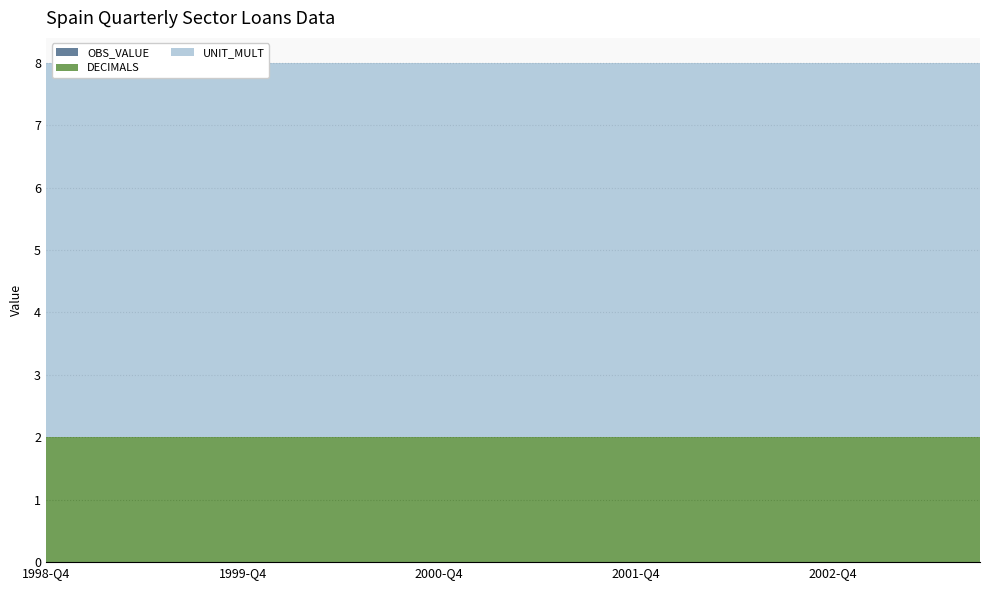

Reading left to right, transcribe all the data shown in this chart.

OBS_VALUE: 1998-Q4=0	1999-Q1=0	1999-Q2=0	1999-Q3=0	1999-Q4=0	2000-Q1=0	2000-Q2=0	2000-Q3=0	2000-Q4=0	2001-Q1=0	2001-Q2=0	2001-Q3=0	2001-Q4=0	2002-Q1=0	2002-Q2=0	2002-Q3=0	2002-Q4=0	2003-Q1=0	2003-Q2=0	2003-Q3=0
DECIMALS: 1998-Q4=2	1999-Q1=2	1999-Q2=2	1999-Q3=2	1999-Q4=2	2000-Q1=2	2000-Q2=2	2000-Q3=2	2000-Q4=2	2001-Q1=2	2001-Q2=2	2001-Q3=2	2001-Q4=2	2002-Q1=2	2002-Q2=2	2002-Q3=2	2002-Q4=2	2003-Q1=2	2003-Q2=2	2003-Q3=2
UNIT_MULT: 1998-Q4=6	1999-Q1=6	1999-Q2=6	1999-Q3=6	1999-Q4=6	2000-Q1=6	2000-Q2=6	2000-Q3=6	2000-Q4=6	2001-Q1=6	2001-Q2=6	2001-Q3=6	2001-Q4=6	2002-Q1=6	2002-Q2=6	2002-Q3=6	2002-Q4=6	2003-Q1=6	2003-Q2=6	2003-Q3=6